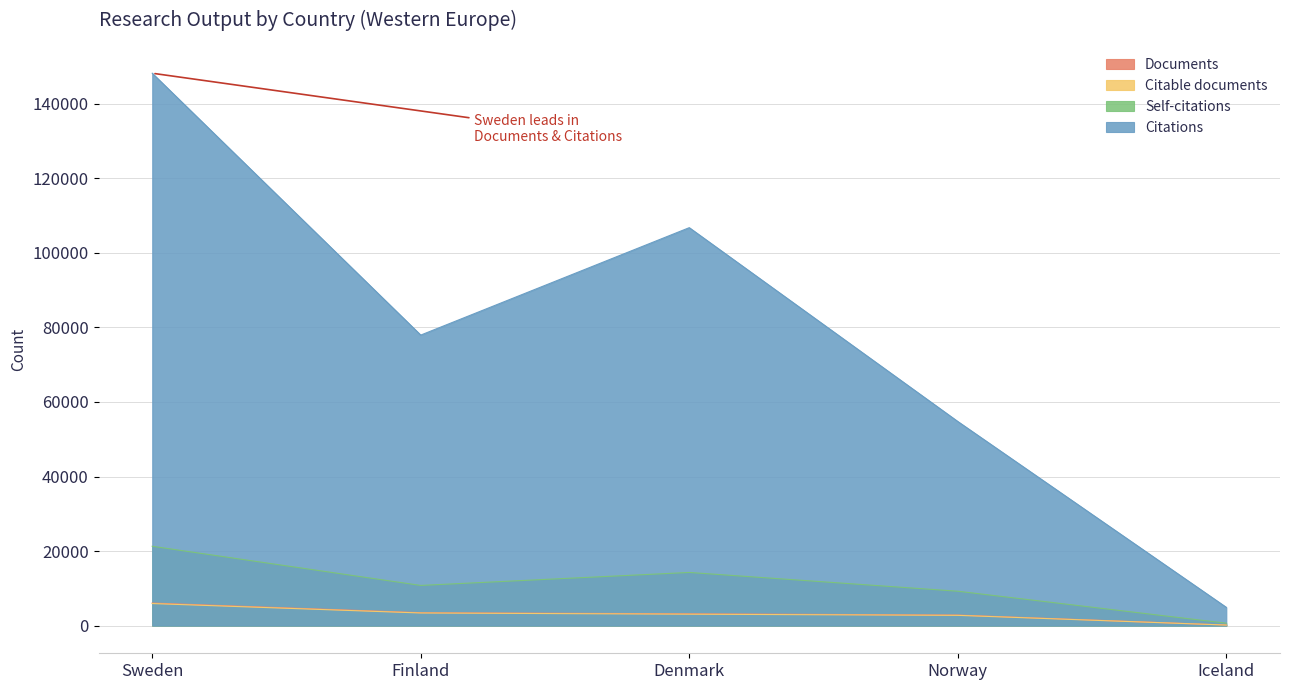

At which category does the chart reach its peak across all series?

Sweden